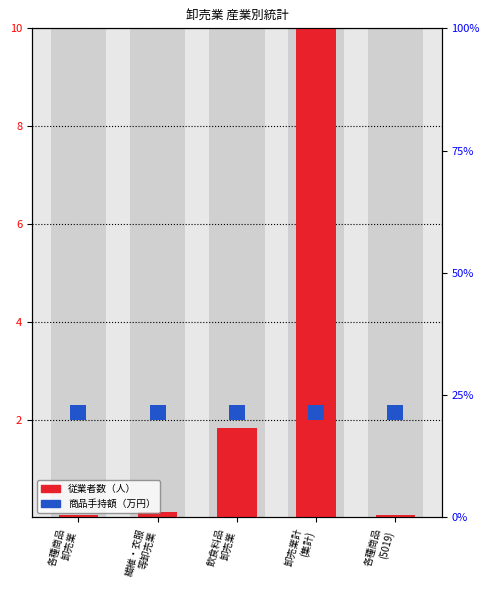

What are all the series names shown in the legend?

従業者数（人）, 商品手持額（万円）